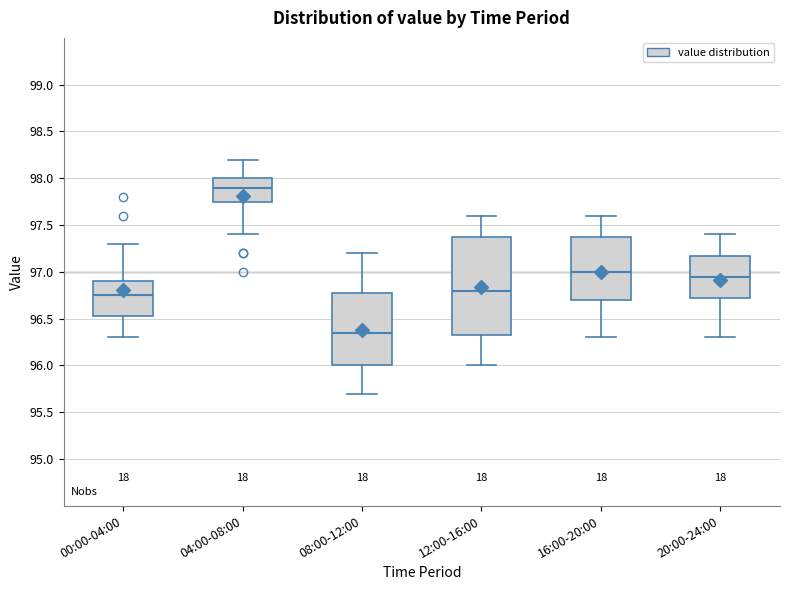

Reading left to right, read every box against the y-axis: the position of its median line, the range the box covers, and the ends of its whiskers. The values are not printed on the chart, so give them approximately, as read against the axis.

00:00-04:00: median 96.75, box 96.55 to 96.90, whiskers 96.30 to 97.30
04:00-08:00: median 97.90, box 97.75 to 98.00, whiskers 97.40 to 98.20
08:00-12:00: median 96.35, box 96.00 to 96.80, whiskers 95.70 to 97.20
12:00-16:00: median 96.80, box 96.35 to 97.40, whiskers 96.00 to 97.60
16:00-20:00: median 97.00, box 96.70 to 97.40, whiskers 96.30 to 97.60
20:00-24:00: median 96.95, box 96.75 to 97.20, whiskers 96.30 to 97.40